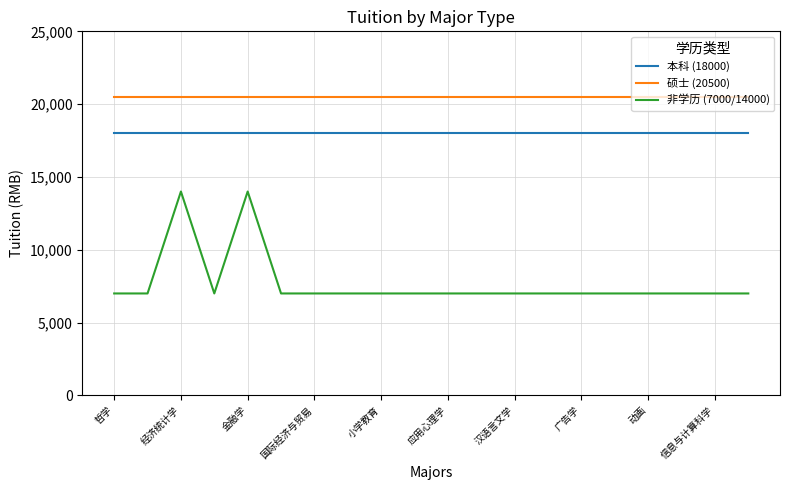

Which series has the widest spread of values?

非学历 (7000/14000)